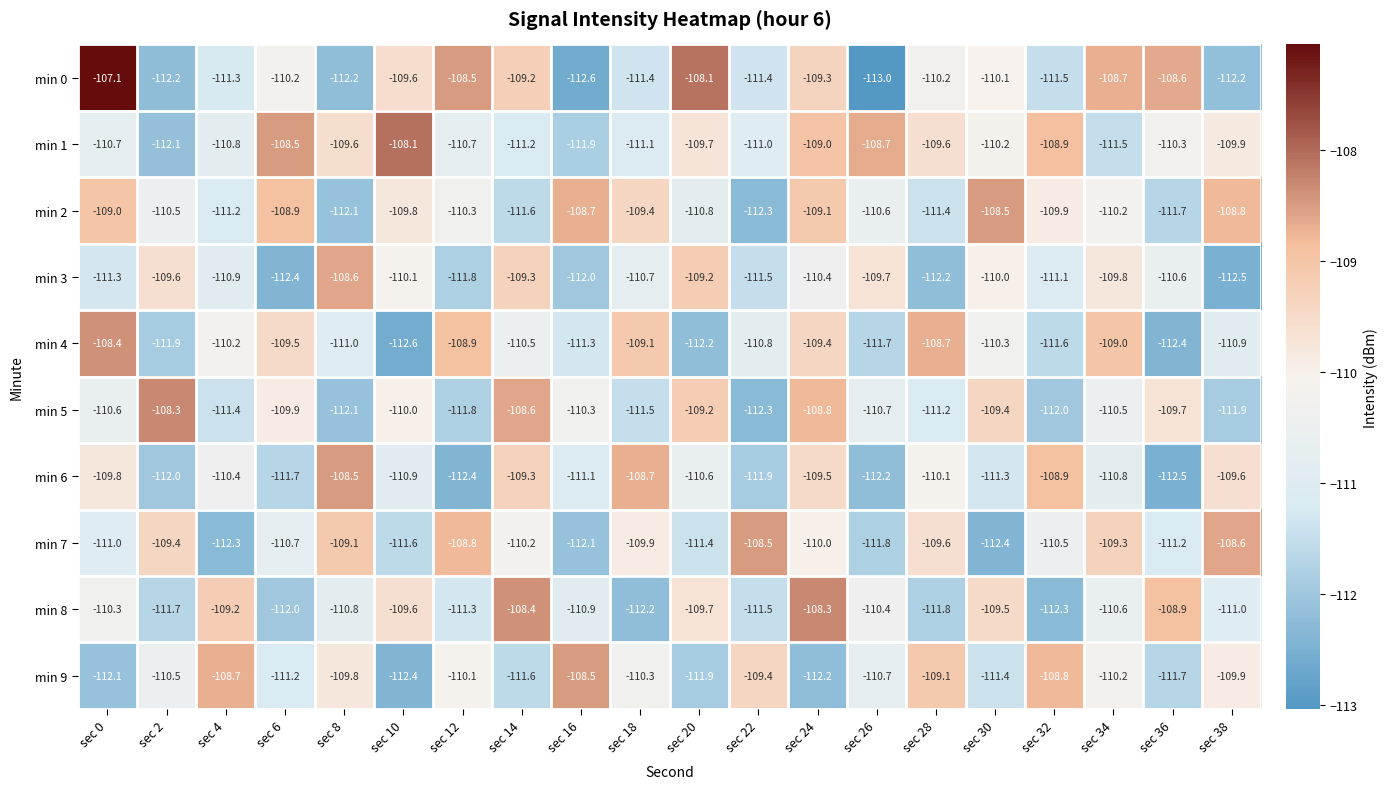

At sec 30, list the series in order from smallest to largest.

min 7, min 9, min 6, min 4, min 1, min 0, min 3, min 8, min 5, min 2